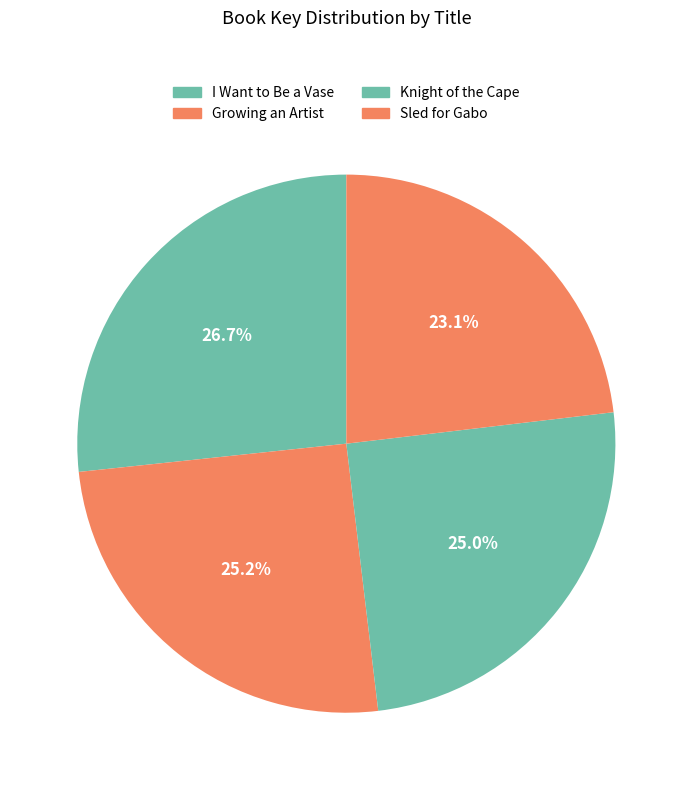

To the nearest percent, what is the average slice percentage?

25%